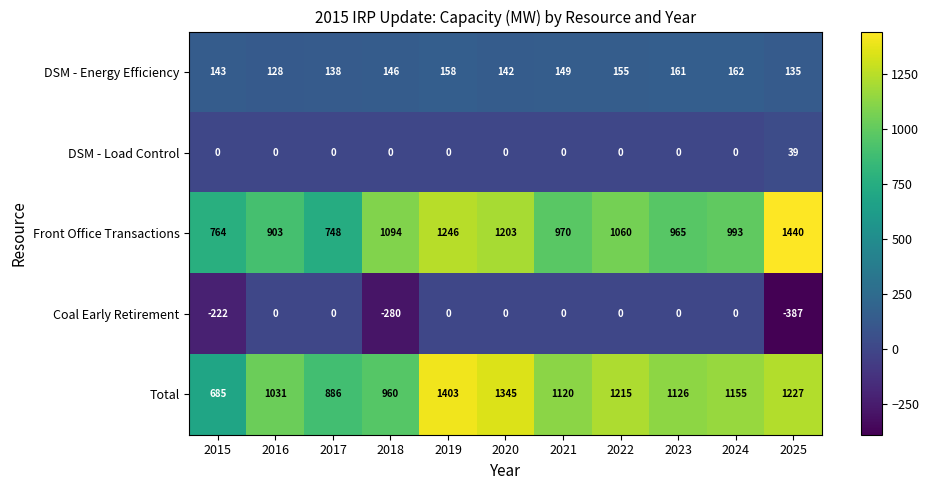

At which category is the sum across all series the highest?

2019